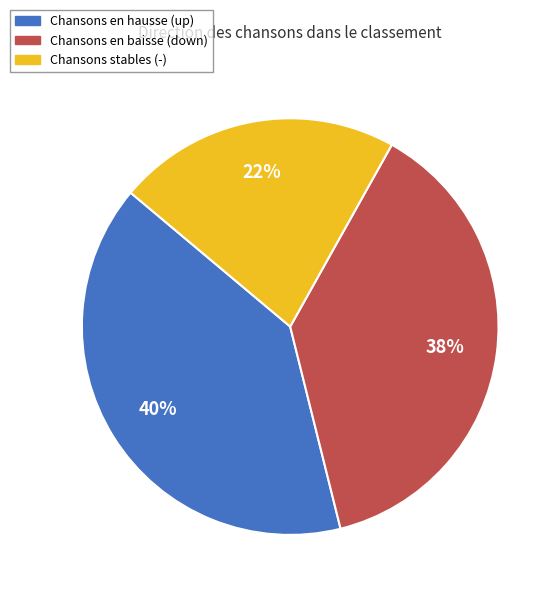

Which slice is the largest?

Chansons en hausse (up)